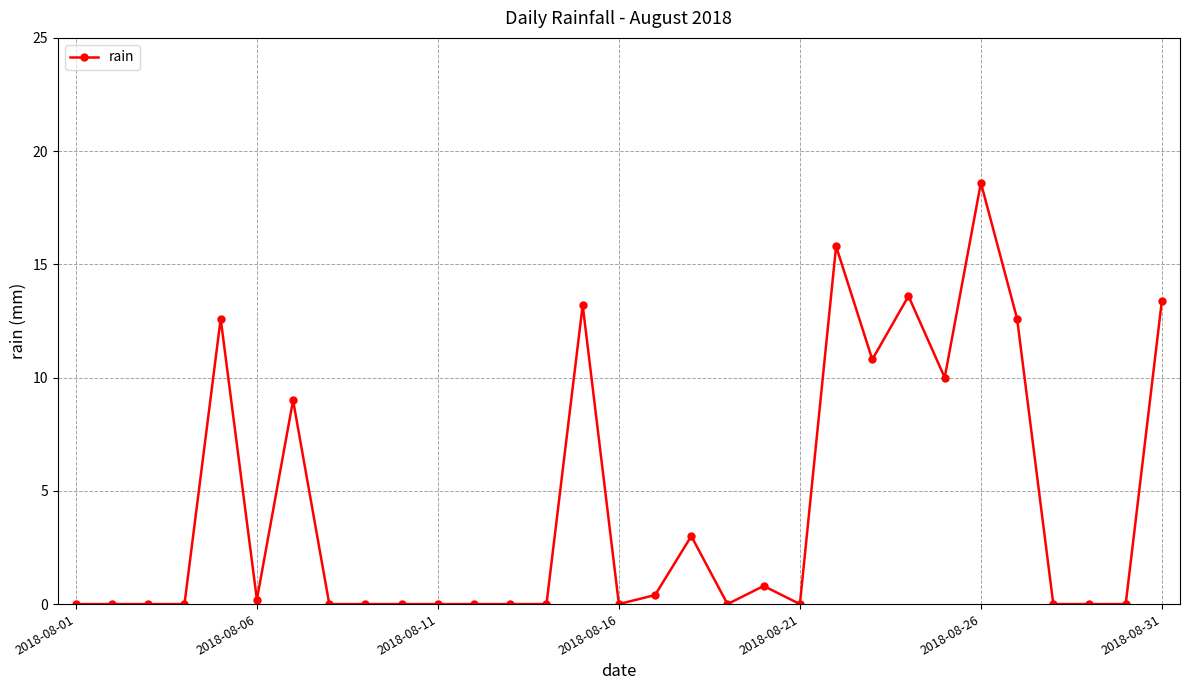

What is the sum of all values?

134.0